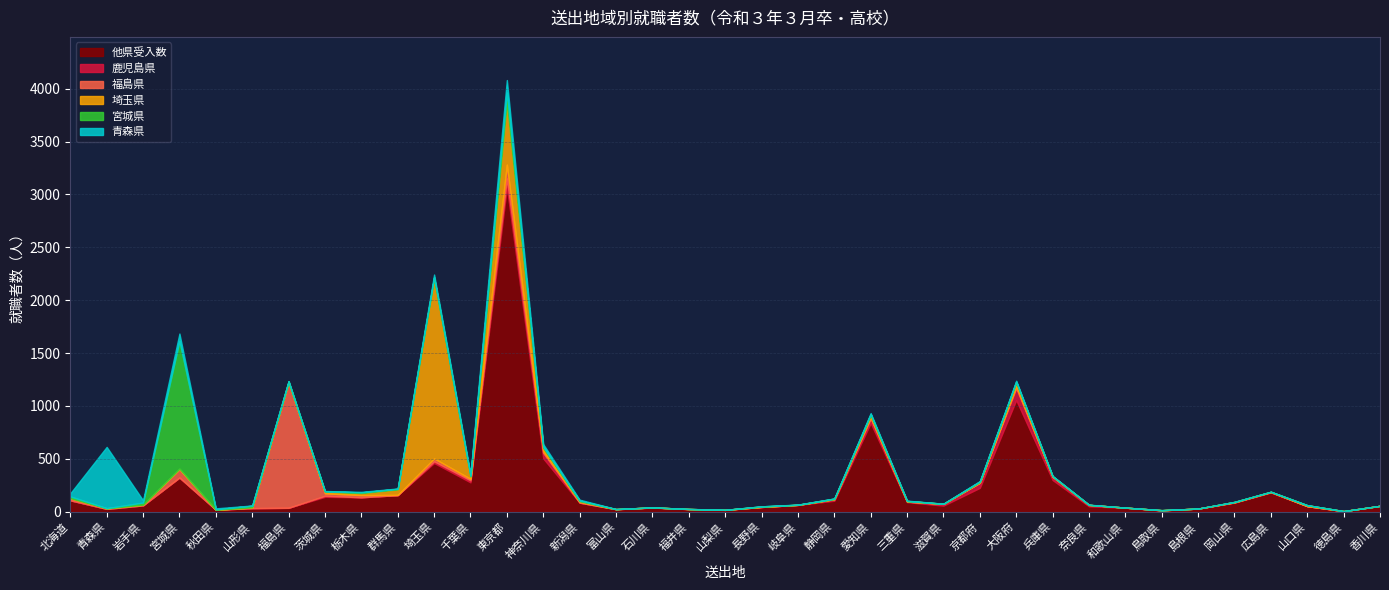

How many categories are shown in the chart?

37